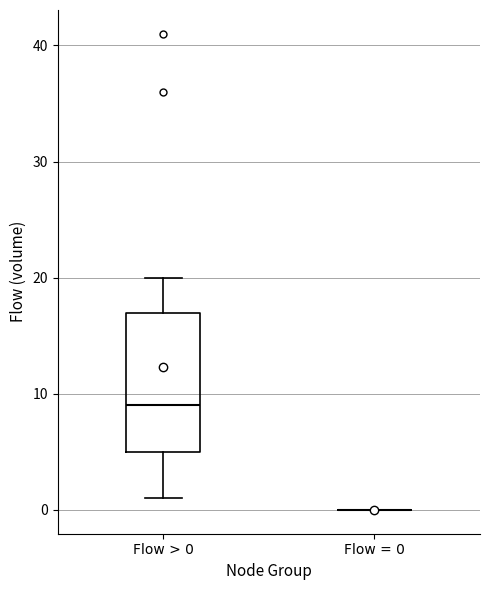

Reading left to right, read every box against the y-axis: the position of its median line, the range the box covers, and the ends of its whiskers. The values are not printed on the chart, so give them approximately, as read against the axis.

Flow > 0: median 9, box 5 to 17, whiskers 1 to 20
Flow = 0: box collapsed to a line at 0, whiskers 0 to 0